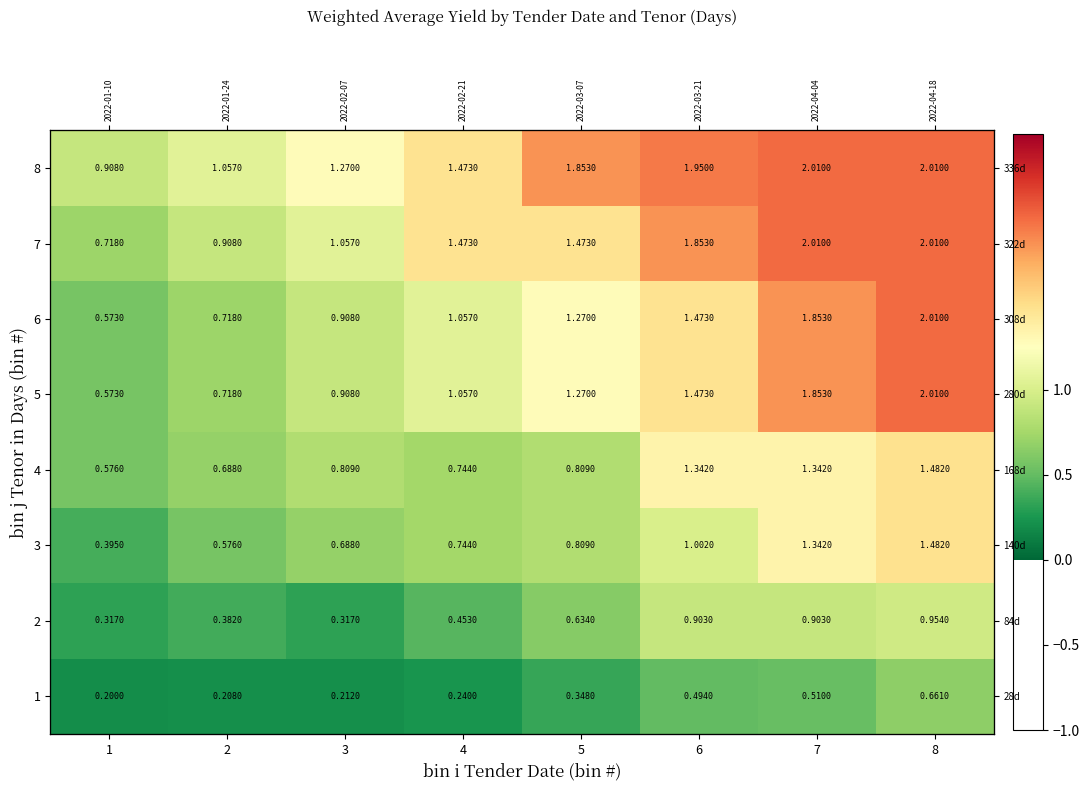

What is the difference between the 8 values at 3 and 6?

0.7